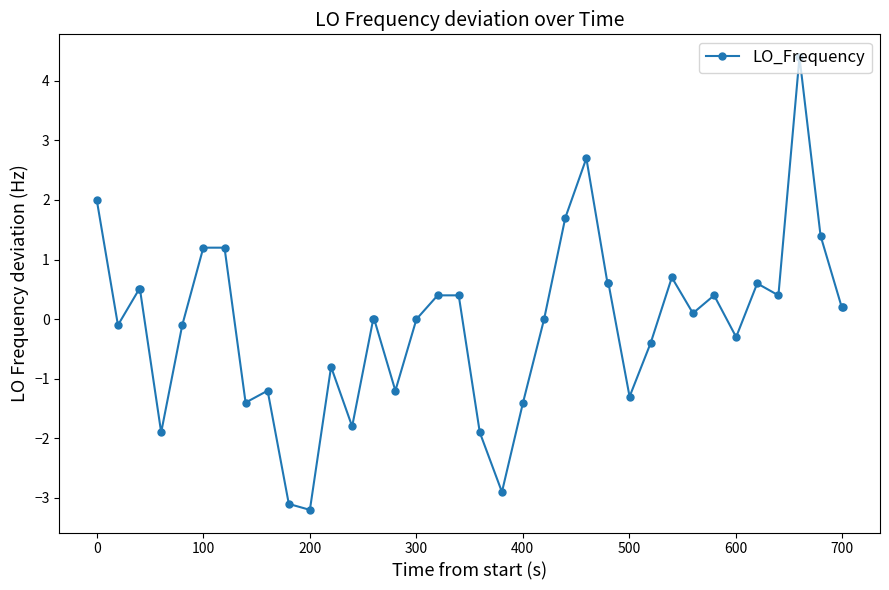

True or false: the data has more than 0 interior local peaks.

True